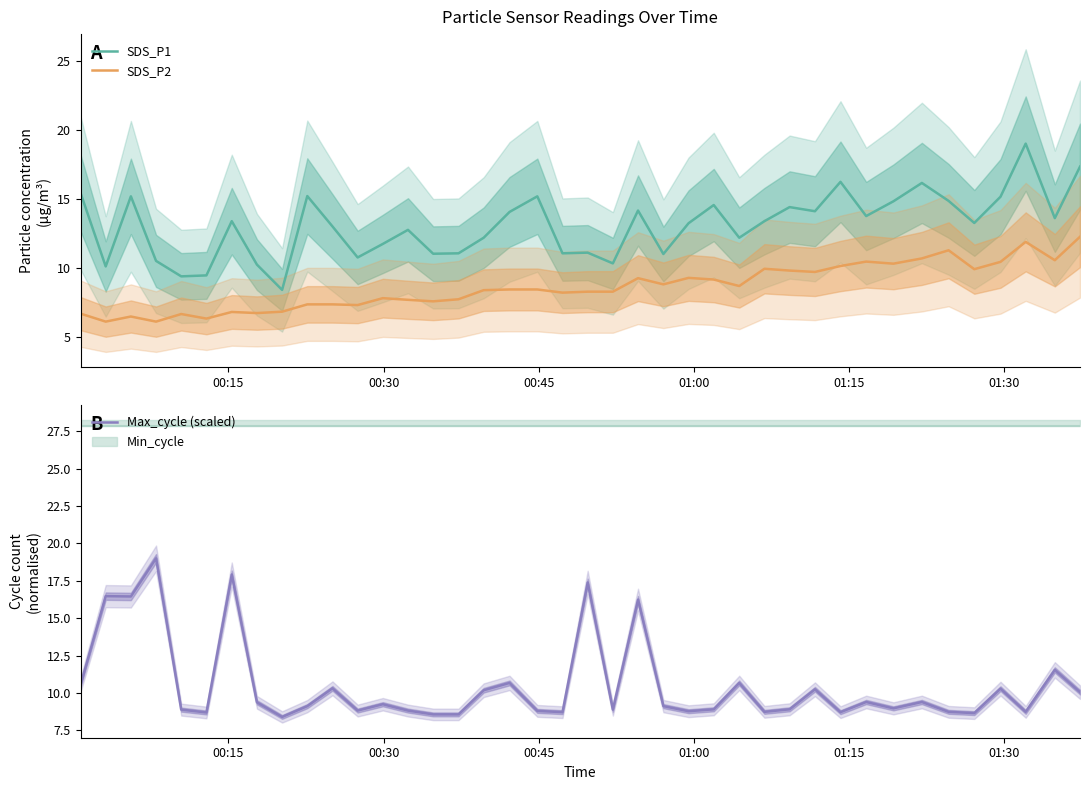

How many interior local valleys does the SDS_P2 series have?

13